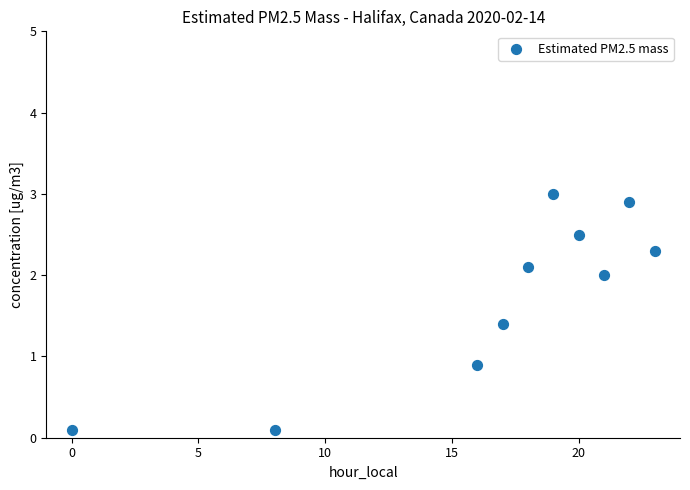

What Y value in the scatter plot is closest to 1?

0.9